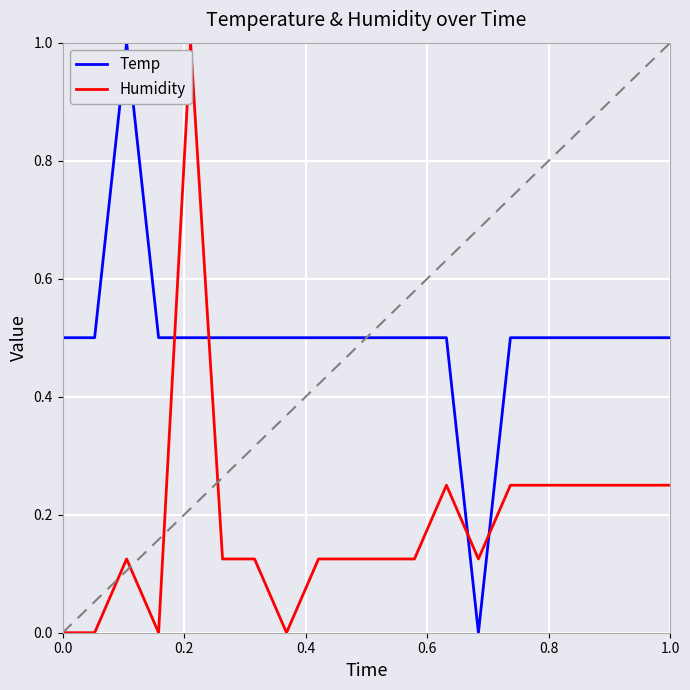

How many times do Humidity and Temp cross each other?

4